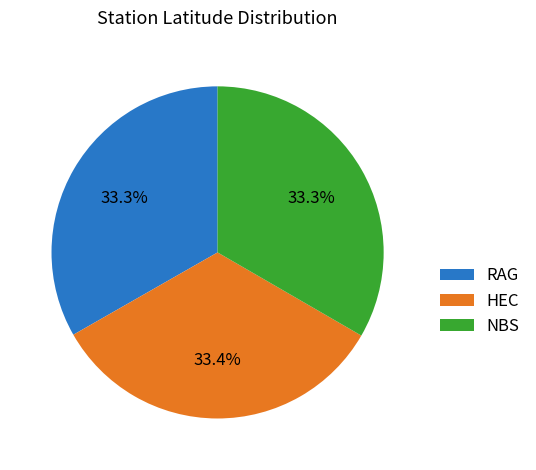

Do NBS and HEC together represent more than half of the pie?

Yes